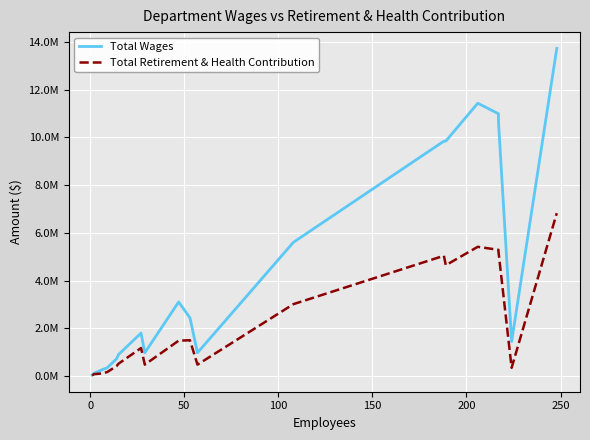

At how many categories does at least one series exceed 138956?

17